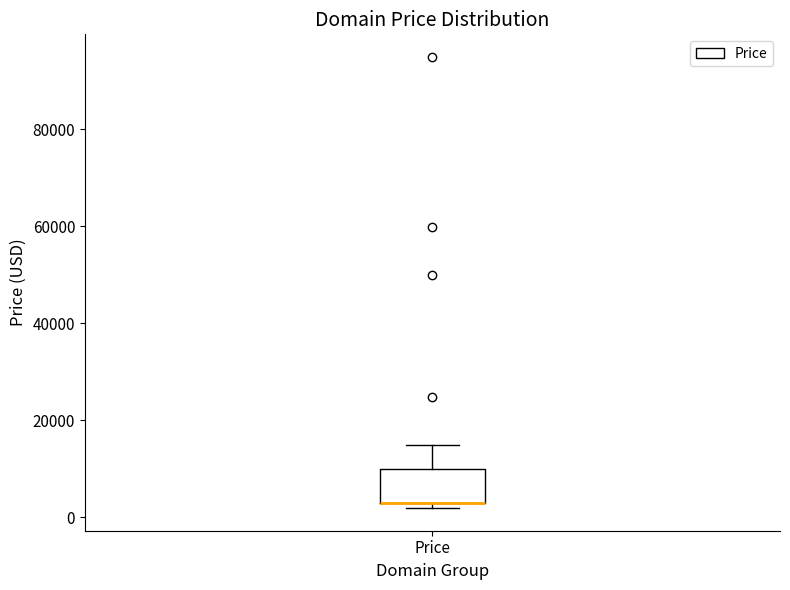

Transcribe this box plot: give where the median line is, the range the box spans, and where the two whiskers end, as read against the y-axis. The values are not printed on the chart, so give them approximately, as read against the axis.

median 2000 (drawn on the box's lower edge), box 2000 to 10000, whiskers 2000 (just below the box's lower edge) to 14000